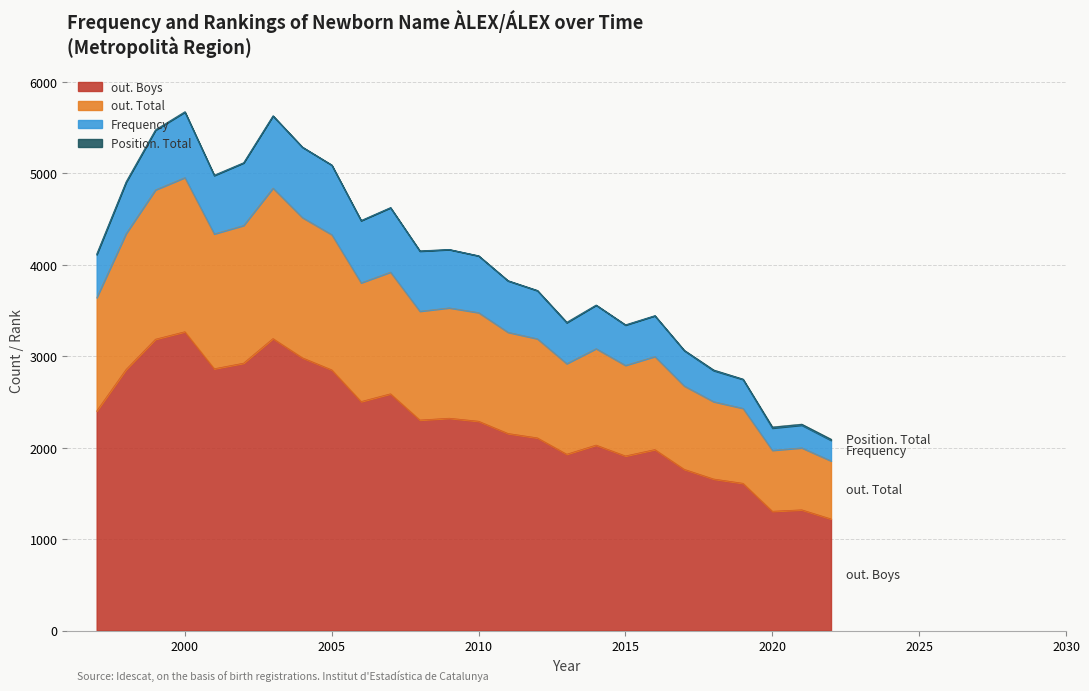

What is the sum of the out. Boys values at 2005 and 2004?

5836